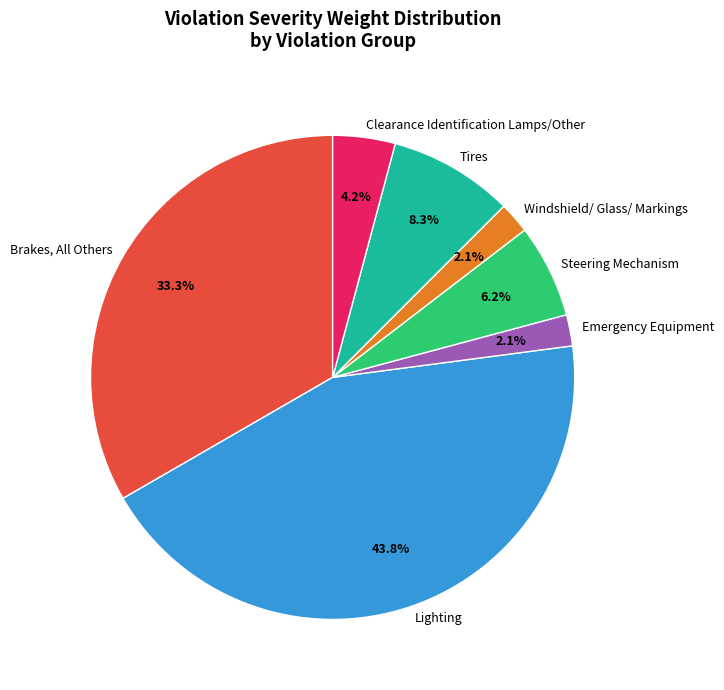

What percentage is the Steering Mechanism slice, to the nearest percent?

6%